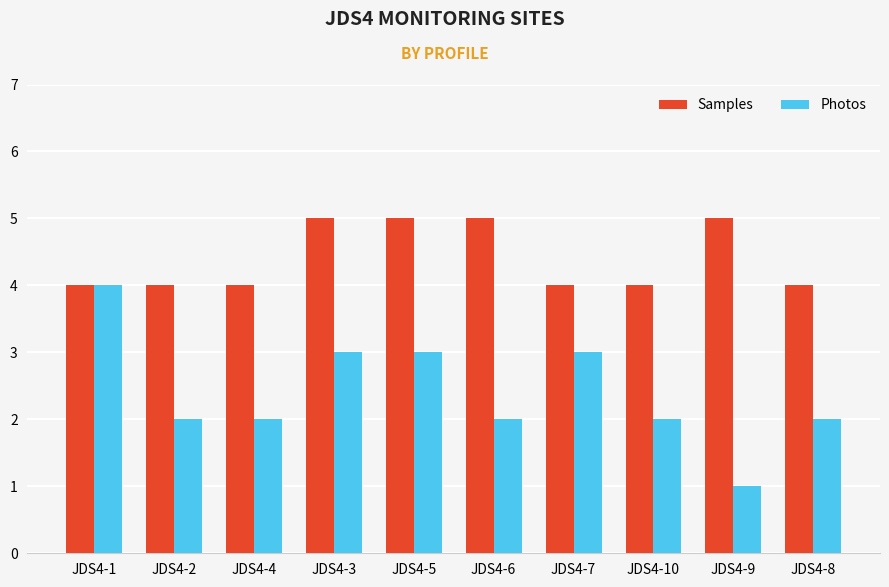

Which series has the largest range (max minus min)?

Photos